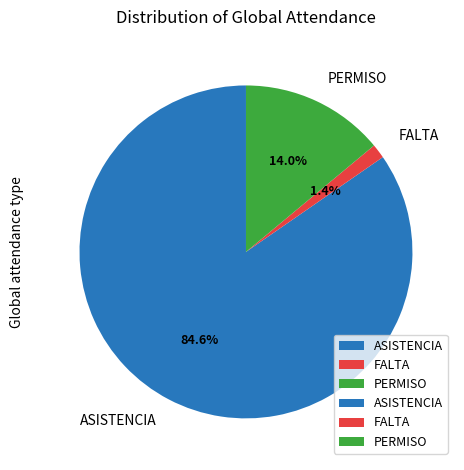

Do FALTA and PERMISO together represent more than half of the pie?

No